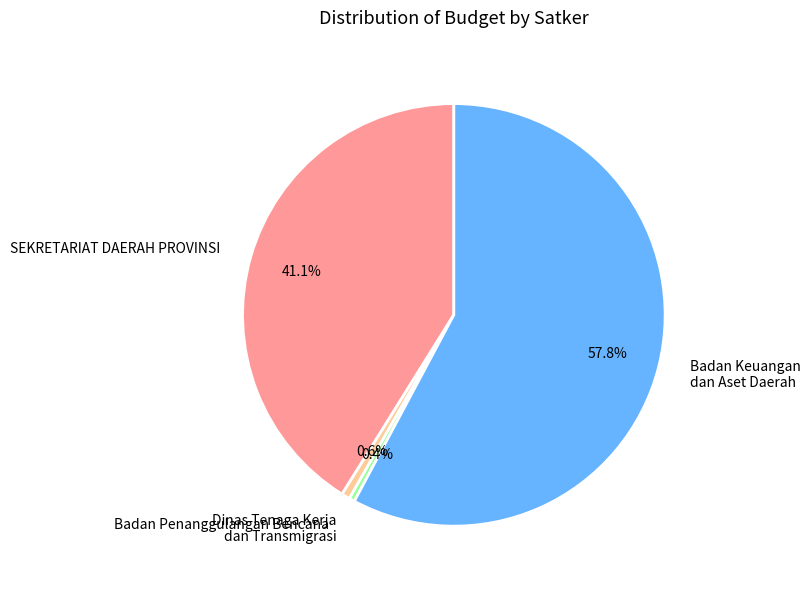

Which slice is the largest?

Badan Keuangan dan Aset Daerah